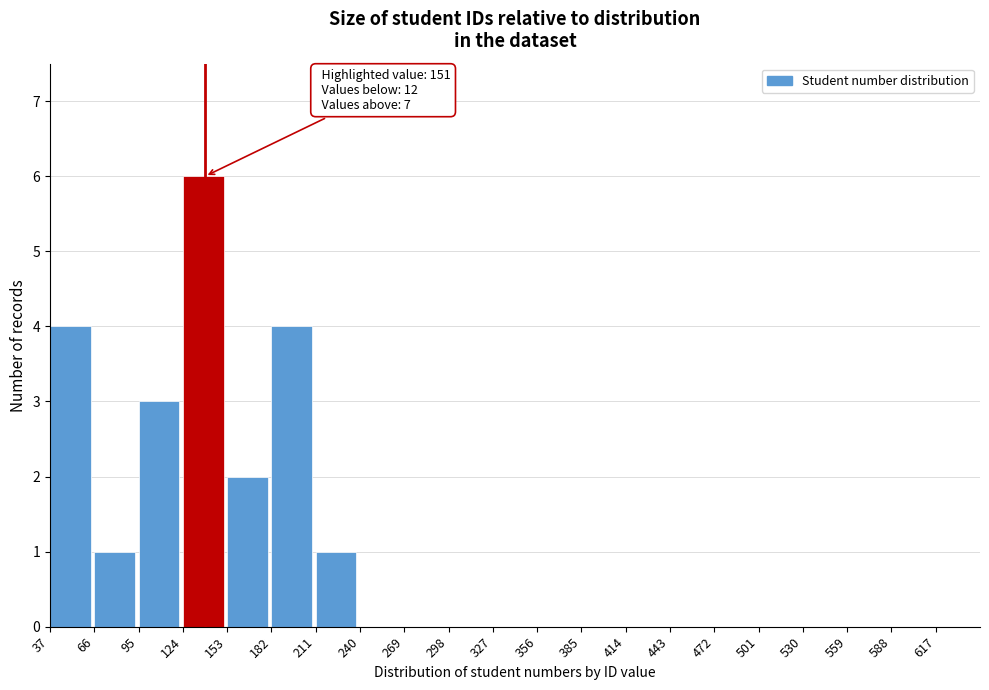

Over which range of the x-axis is the bar tallest?

124 to 153